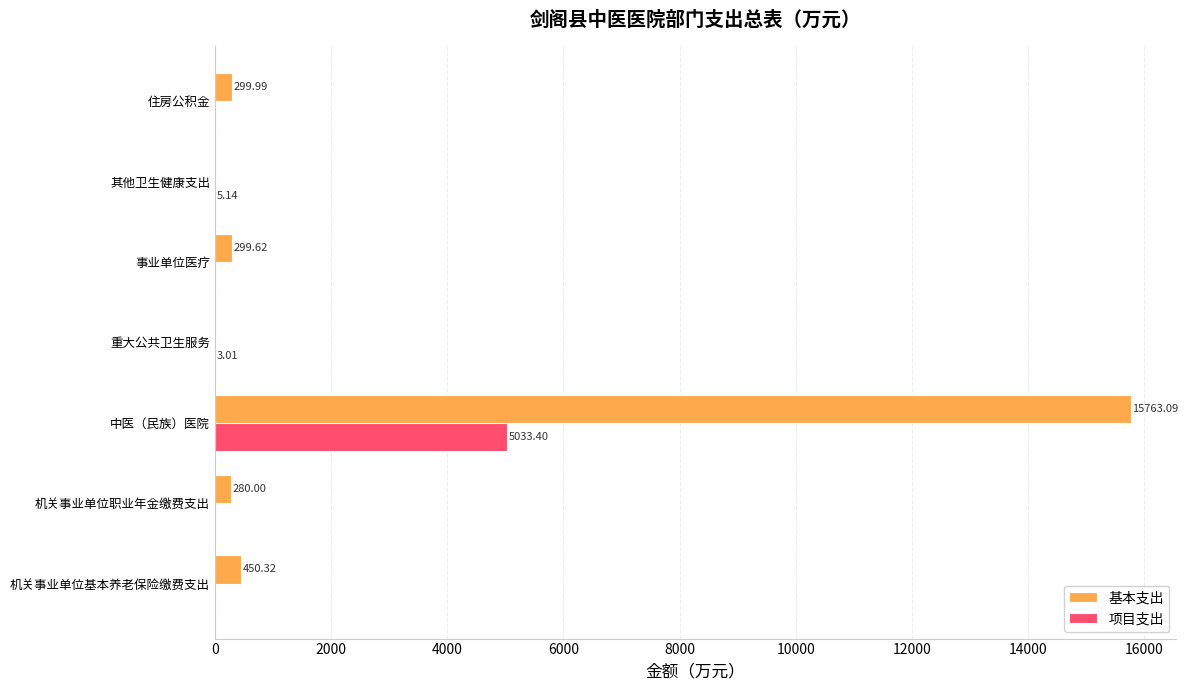

Between 机关事业单位职业年金缴费支出 and 中医（民族）医院, which series saw the biggest shift?

基本支出